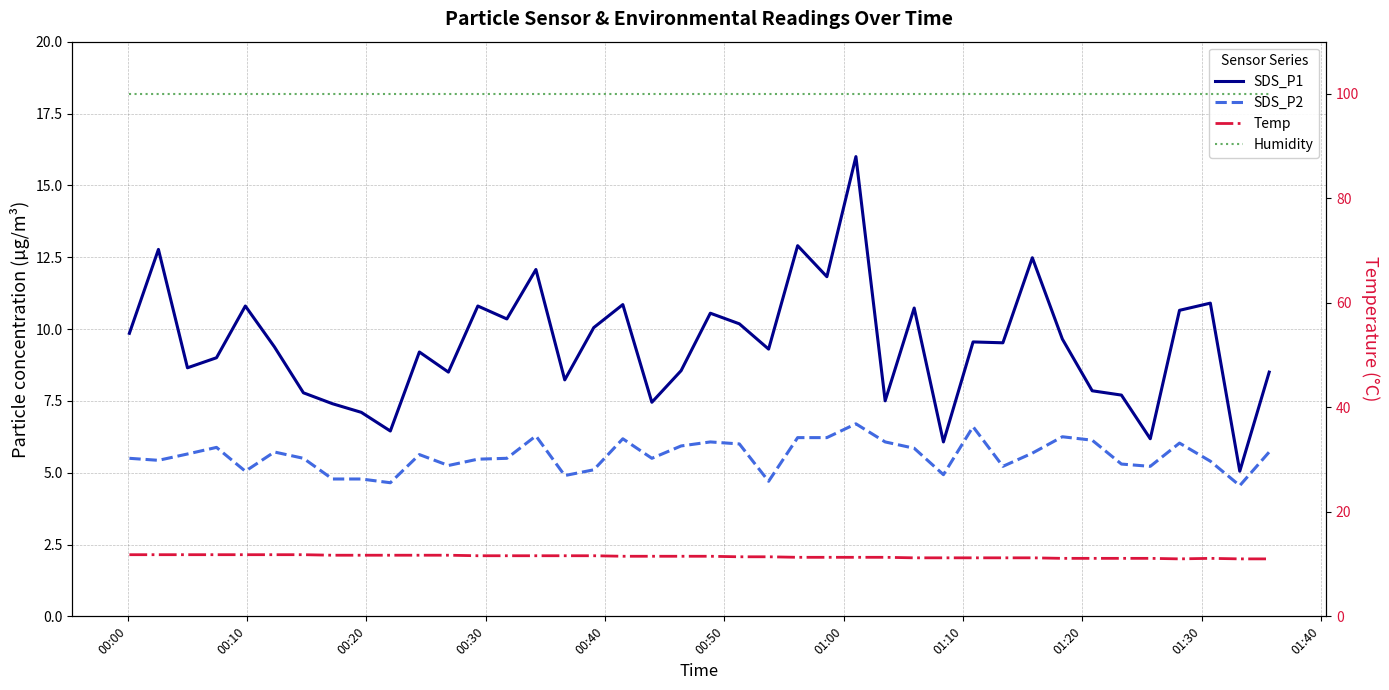

Reading left to right, transcribe all the data shown in this chart.

SDS_P1: 9.8	12.8	8.7	9.0	10.8	9.4	7.8	7.4	7.1	6.5	9.2	8.5	10.8	10.3	12.1	8.2	10.1	10.8	7.5	8.6	10.6	10.2	9.3	12.9	11.8	16.0	7.5	10.7	6.1	9.6	9.5	12.5	9.7	7.8	7.7	6.2	10.7	10.9	5.0	8.5
SDS_P2: 5.5	5.4	5.7	5.9	5.0	5.7	5.5	4.8	4.8	4.7	5.6	5.2	5.5	5.5	6.3	4.9	5.1	6.2	5.5	5.9	6.1	6.0	4.7	6.2	6.2	6.7	6.1	5.8	4.9	6.6	5.2	5.7	6.2	6.1	5.3	5.2	6.0	5.4	4.5	5.7
Temp: 11.8	11.8	11.8	11.8	11.8	11.8	11.8	11.7	11.7	11.7	11.7	11.7	11.6	11.6	11.6	11.6	11.6	11.5	11.5	11.5	11.5	11.4	11.4	11.3	11.3	11.3	11.3	11.2	11.2	11.2	11.2	11.2	11.1	11.1	11.1	11.1	11.0	11.1	11.0	11.0
Humidity: 99.9	99.9	99.9	99.9	99.9	99.9	99.9	99.9	99.9	99.9	99.9	99.9	99.9	99.9	99.9	99.9	99.9	99.9	99.9	99.9	99.9	99.9	99.9	99.9	99.9	99.9	99.9	99.9	99.9	99.9	99.9	99.9	99.9	99.9	99.9	99.9	99.9	99.9	99.9	99.9